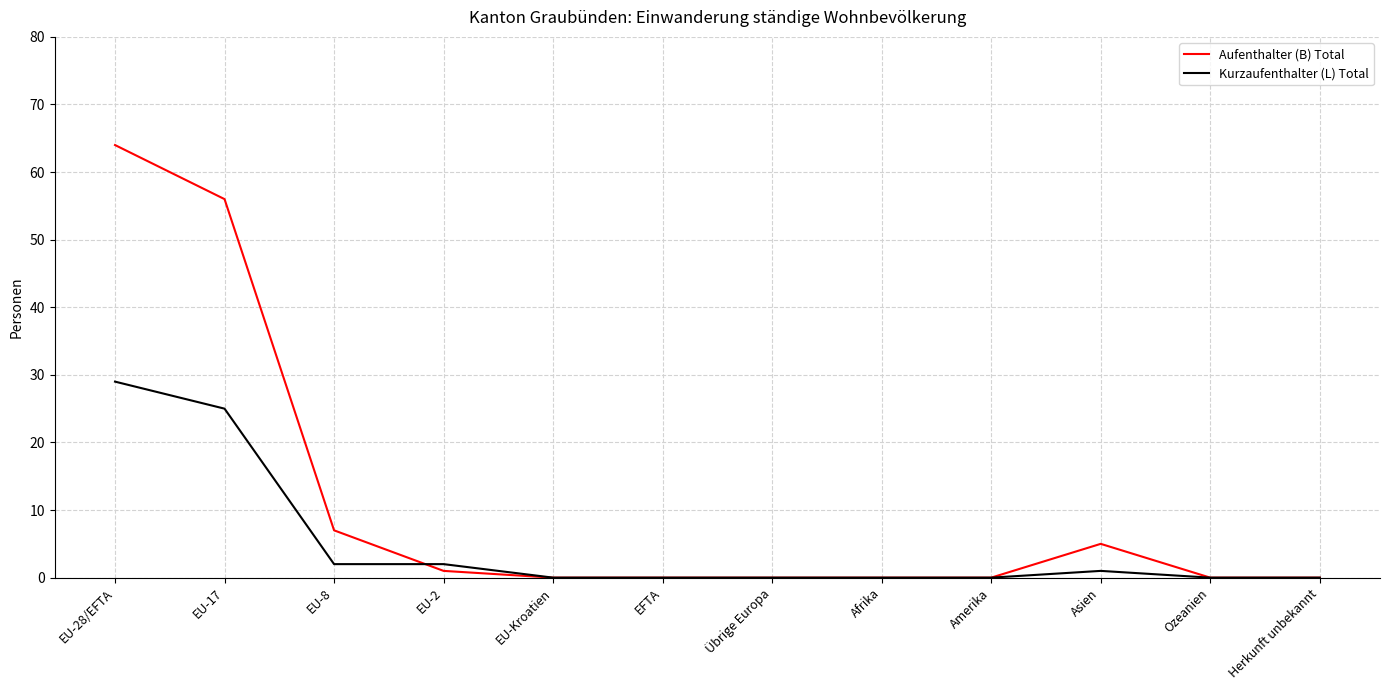

What is the highest value of the Kurzaufenthalter (L) Total series?

29